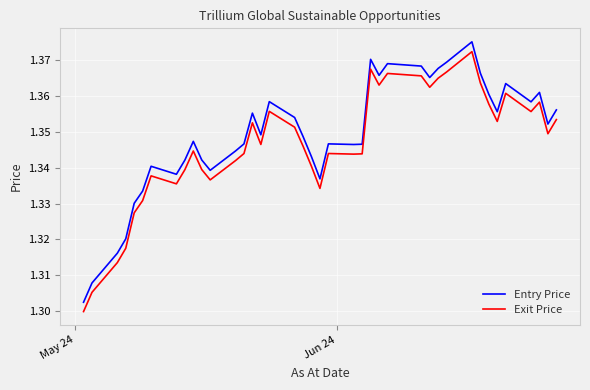

True or false: Entry Price and Exit Price intersect in this chart.

False